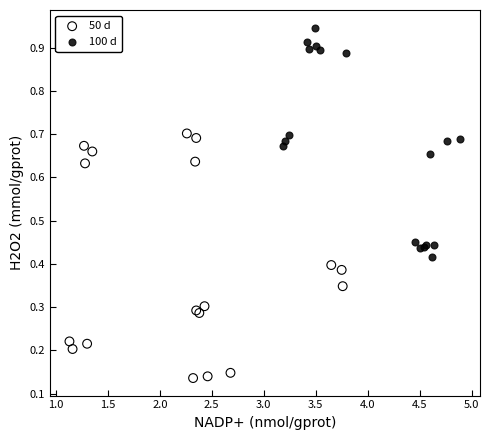

Which series has the widest spread of Y values?

50 d